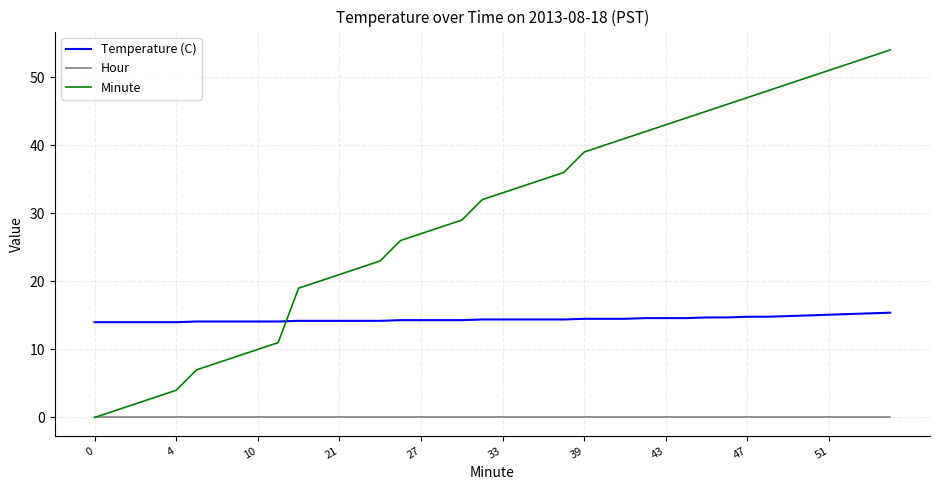

True or false: Hour and Temperature (C) intersect in this chart.

False